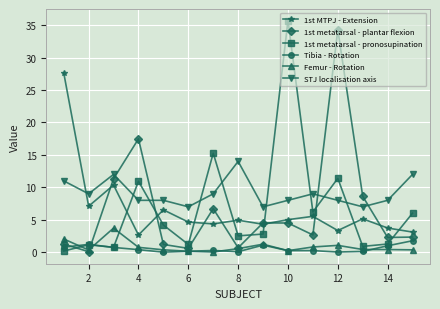

True or false: Femur - Rotation has more than 2 points higher than both neighbors.

True